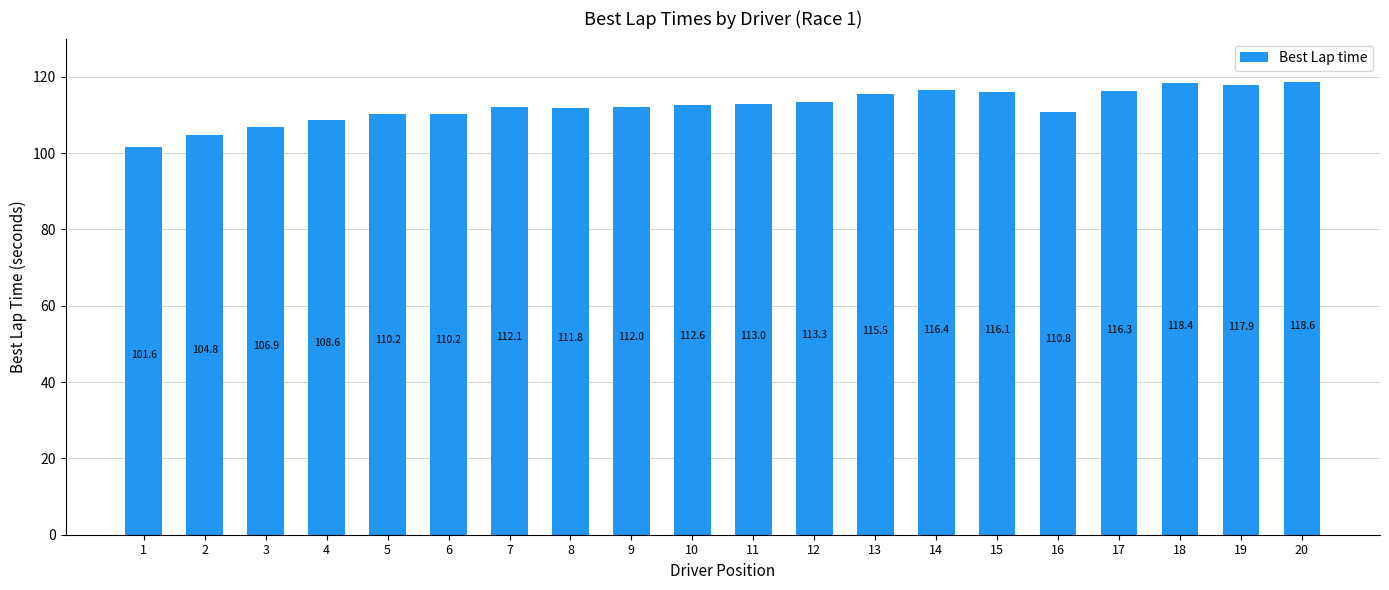

How many bars are there in total?

20